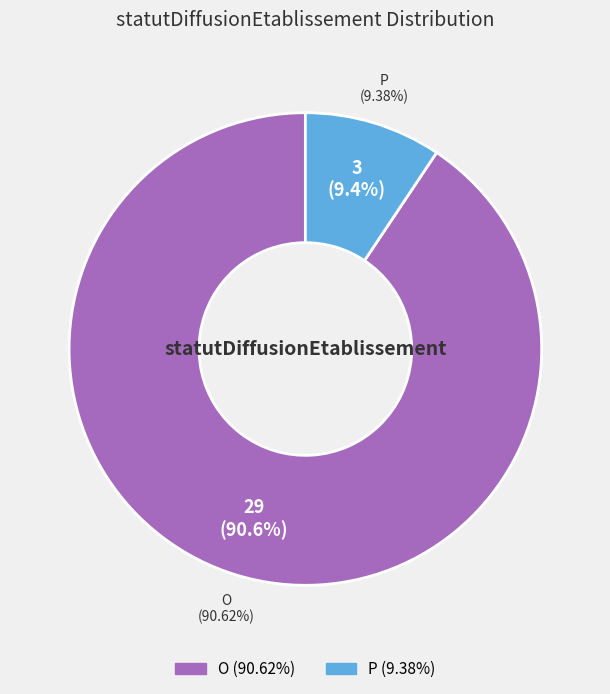

Is there a majority slice in this chart?

Yes